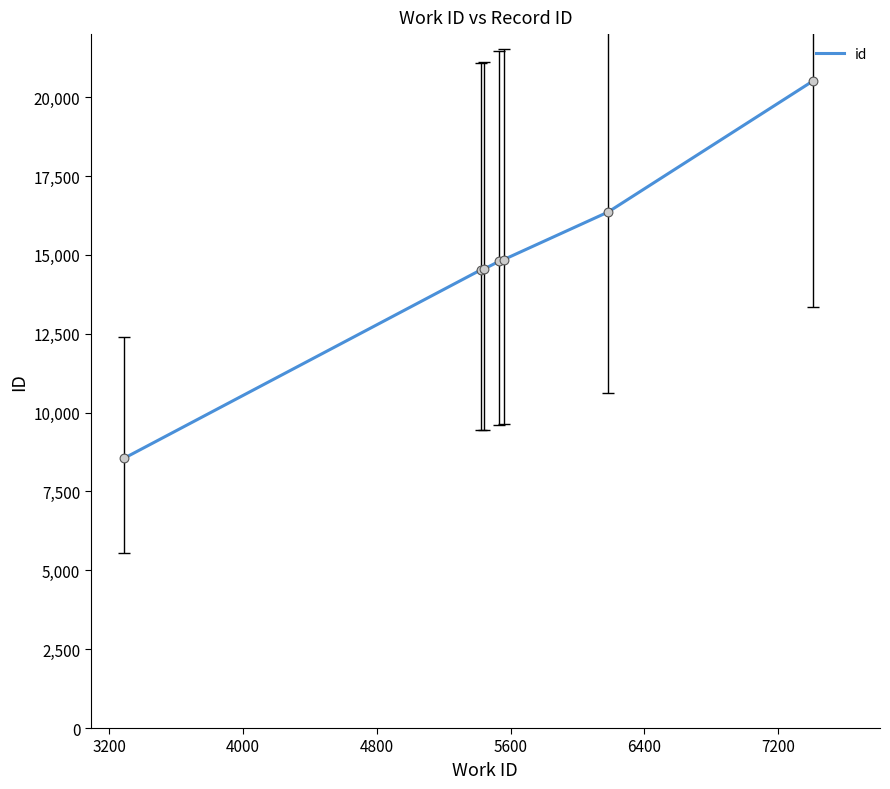

What is the greatest value displayed?

20517